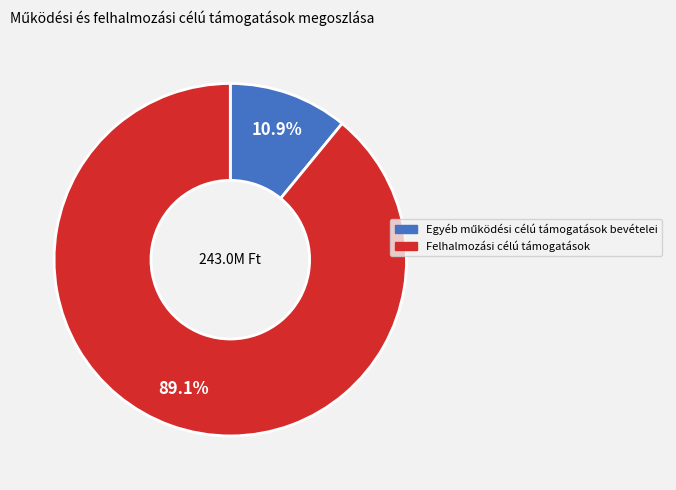

What is the largest slice in the pie chart?

Felhalmozási célú támogatások